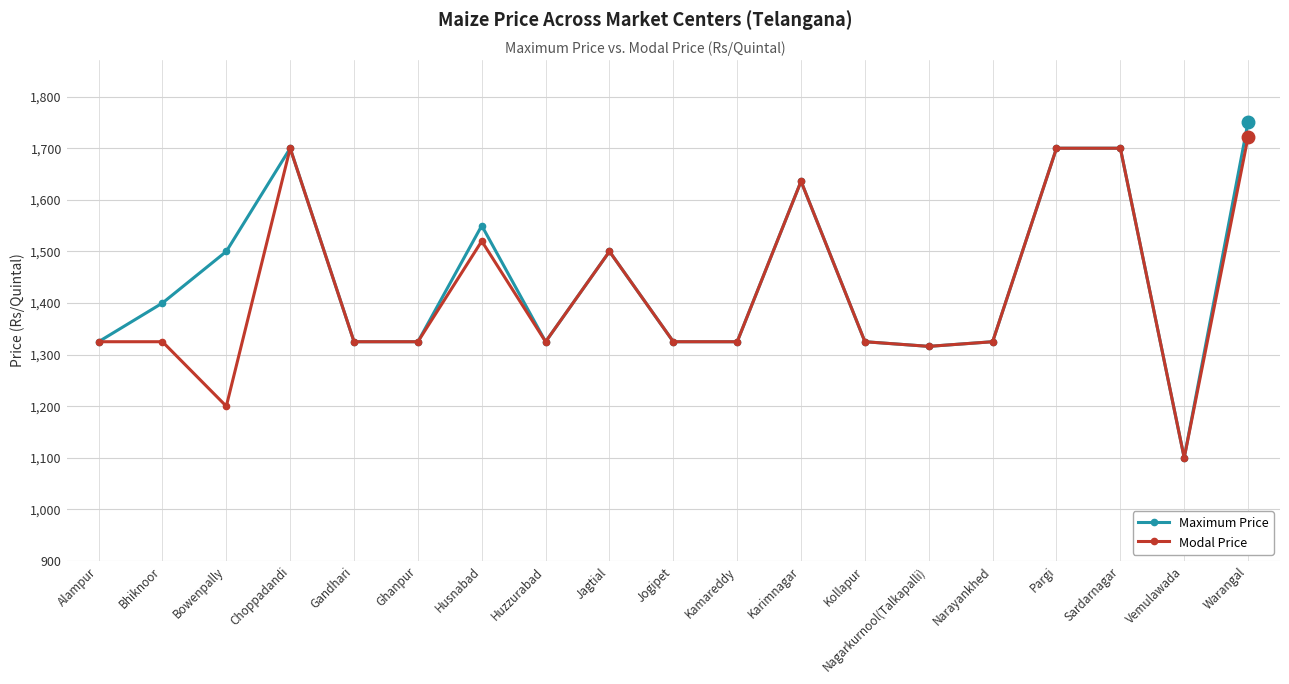

What is the difference between the highest and lowest values at Bhiknoor?

75